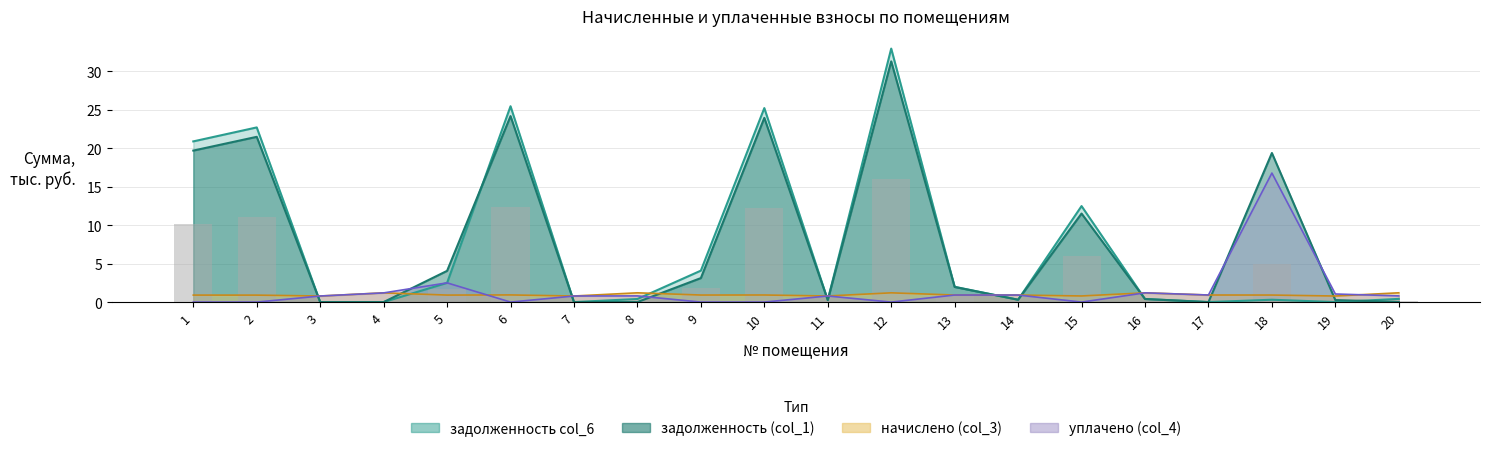

What is the difference between the second highest and second lowest values in the уплачено (col_4) series?

2.5